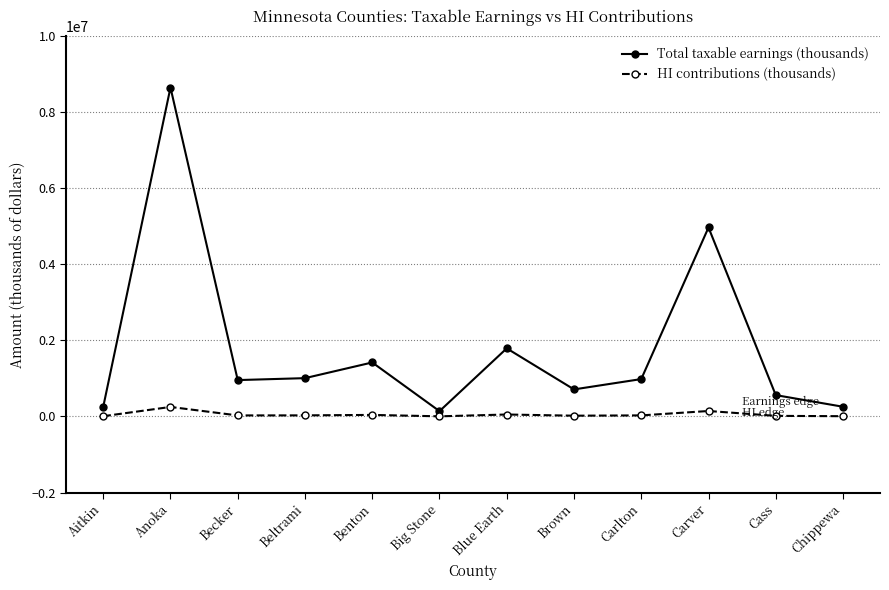

What is the value of the Total taxable earnings (thousands) point at the 6th from the left?

140187